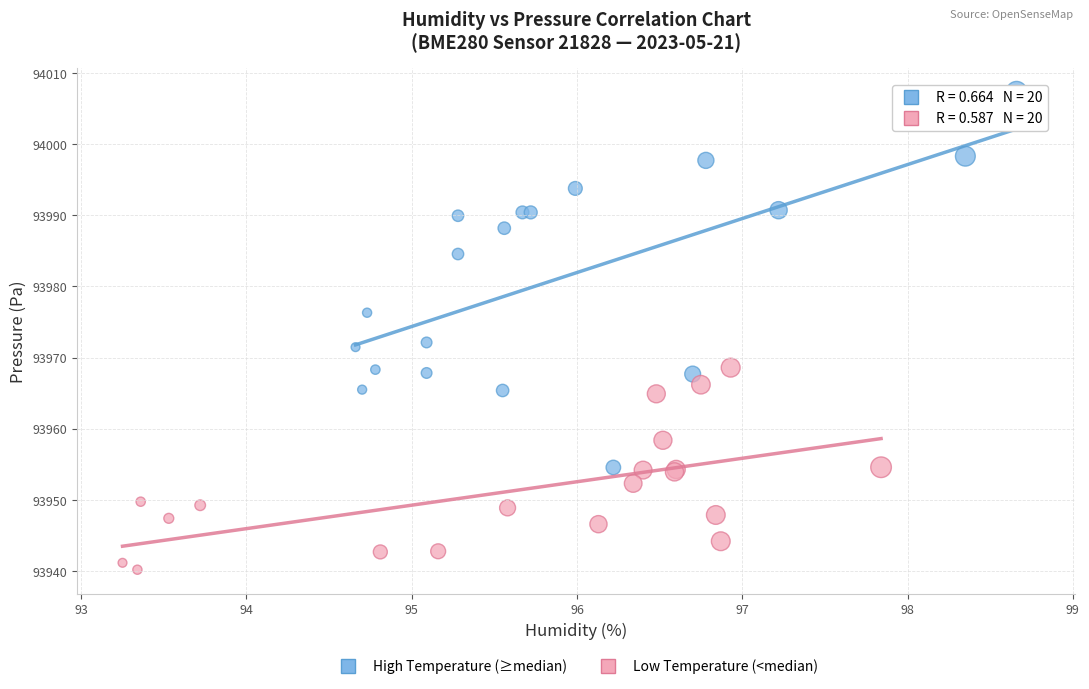

Which series has the largest Y range (max minus min)?

High Temperature (≥median)